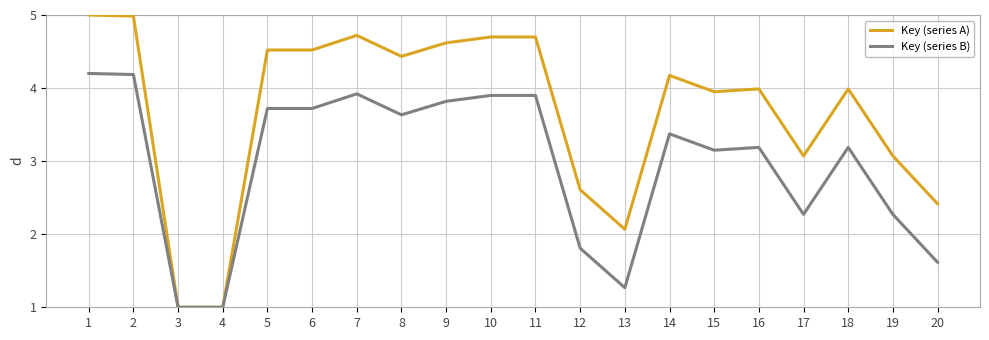

At which label is Key (series B) closest to 2?

12